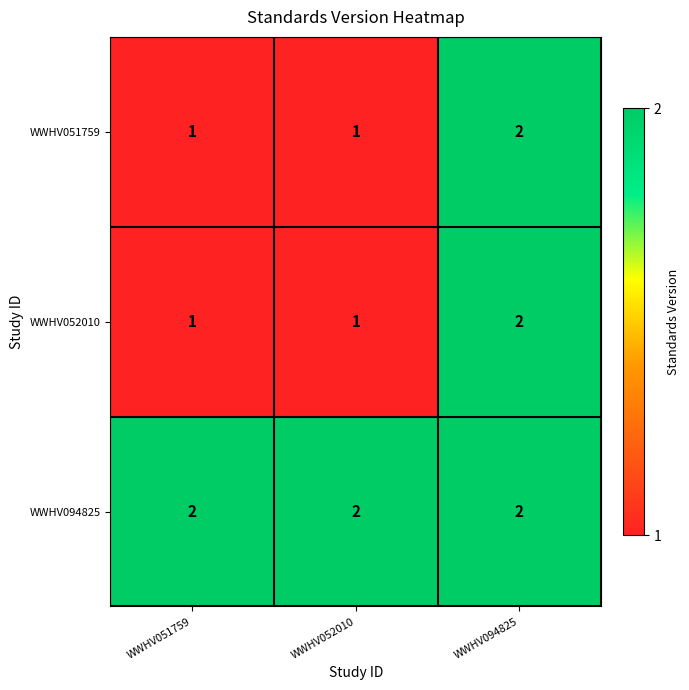

What is the total value across all series at WWHV051759?

4